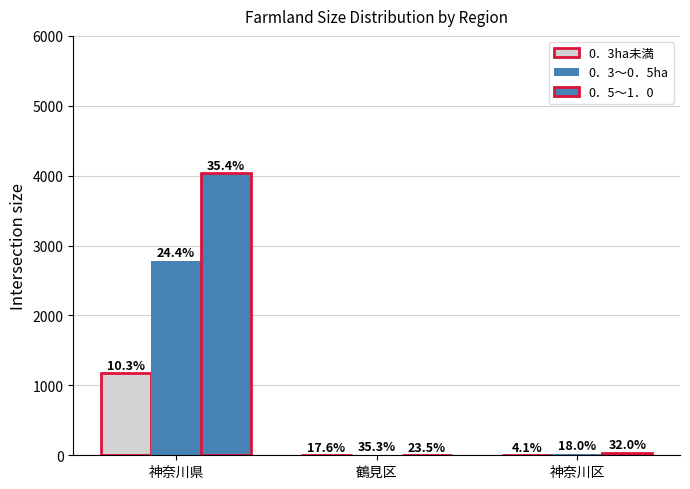

Does the chart contain stacked bars?

No